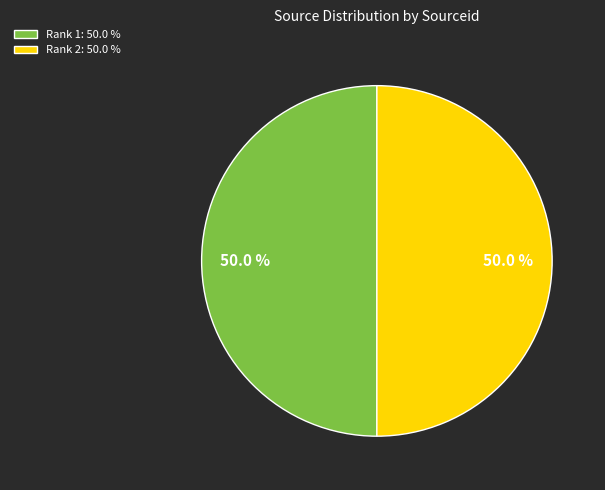

Approximately how many times larger is the value at Rank 2: 50.0 % compared to Rank 1: 50.0 %?

1.0